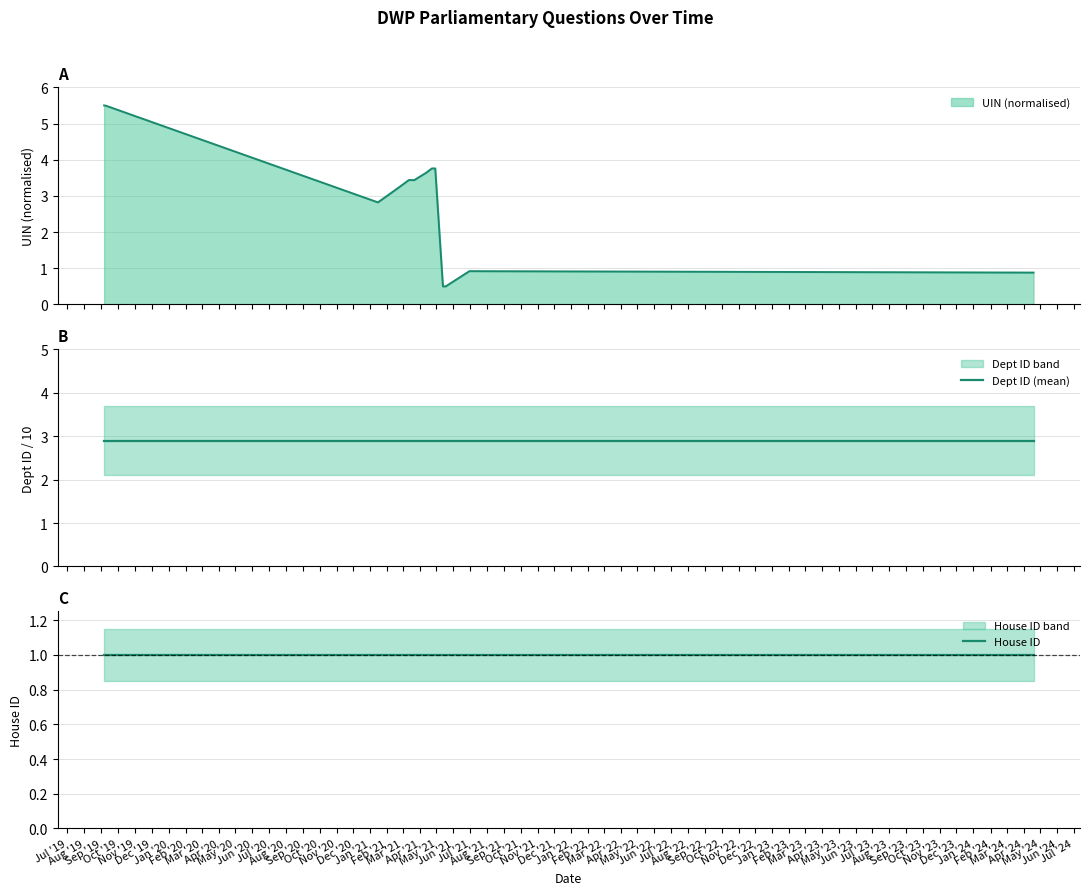

True or false: House ID has a value of 1.0 at Oct '19.

True